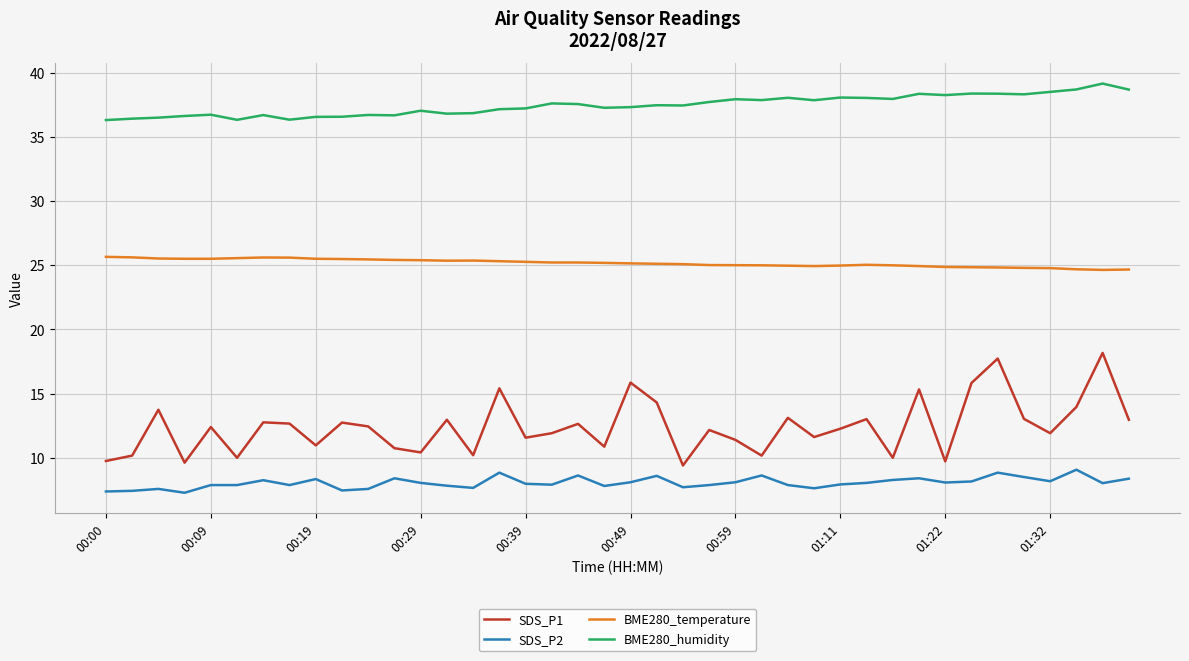

Which series has the widest spread of values?

SDS_P1